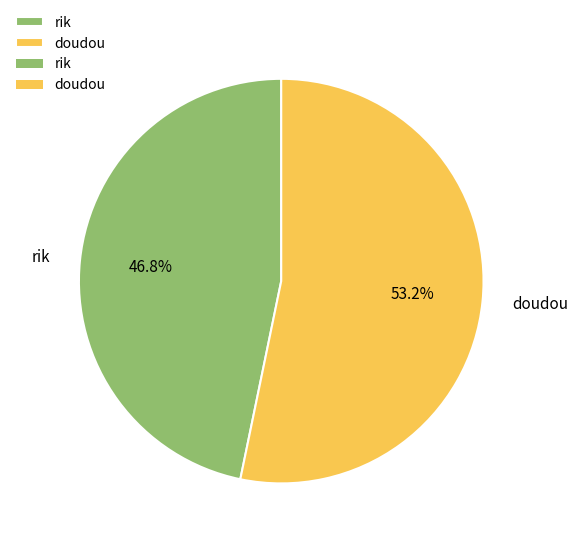

To the nearest percent, what is the difference between the largest and smallest slice percentages?

6%